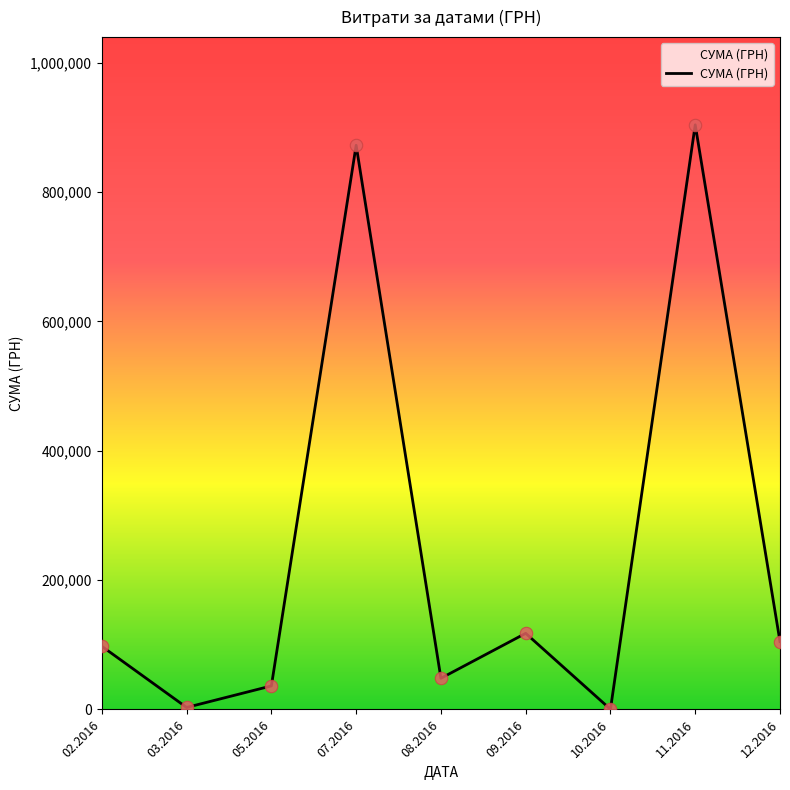

Approximately how many times larger is the value at 08.2016 compared to 05.2016?

1.3